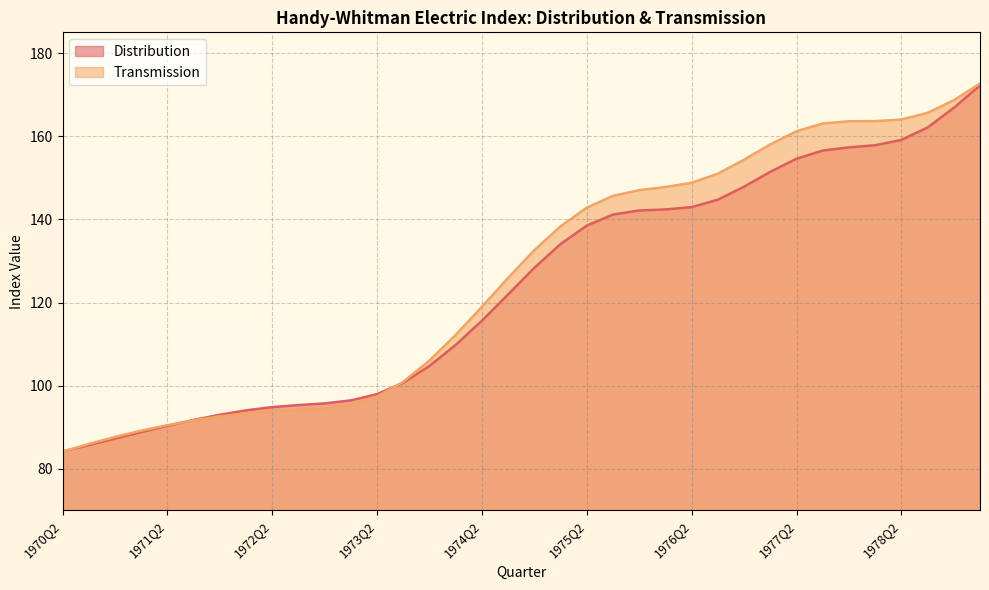

What is the spread (max minus min) of values at 1976Q4?

6.5